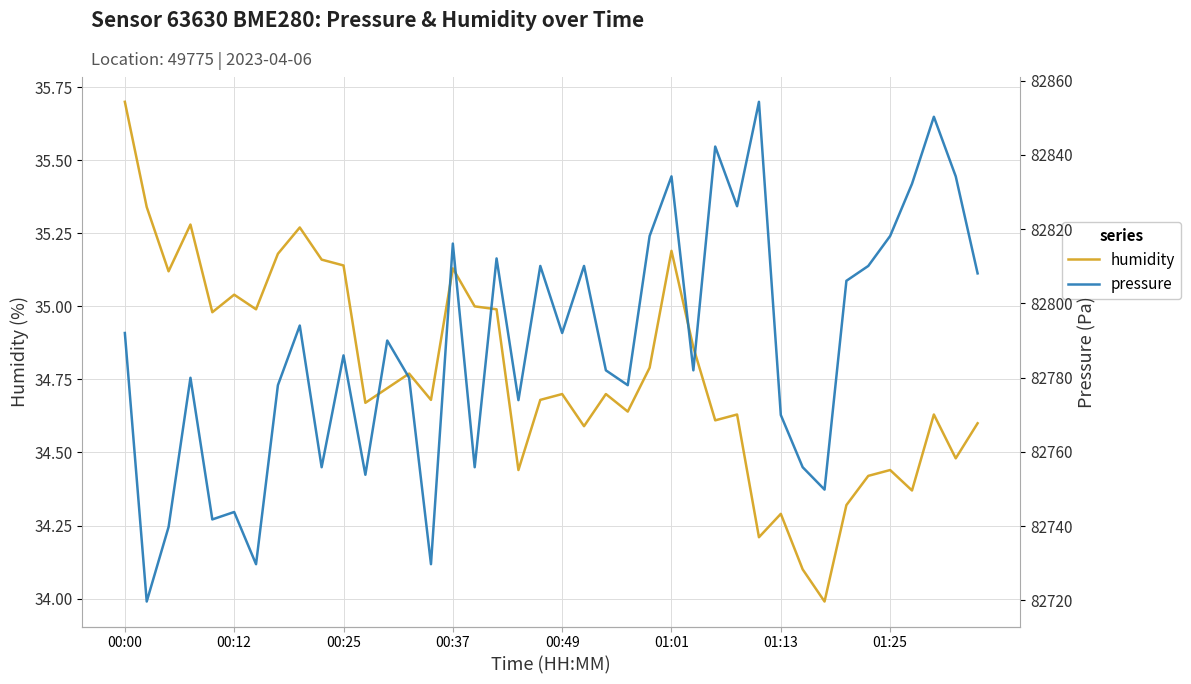

The value of humidity at 00:00 is 35.7. True or false?

True